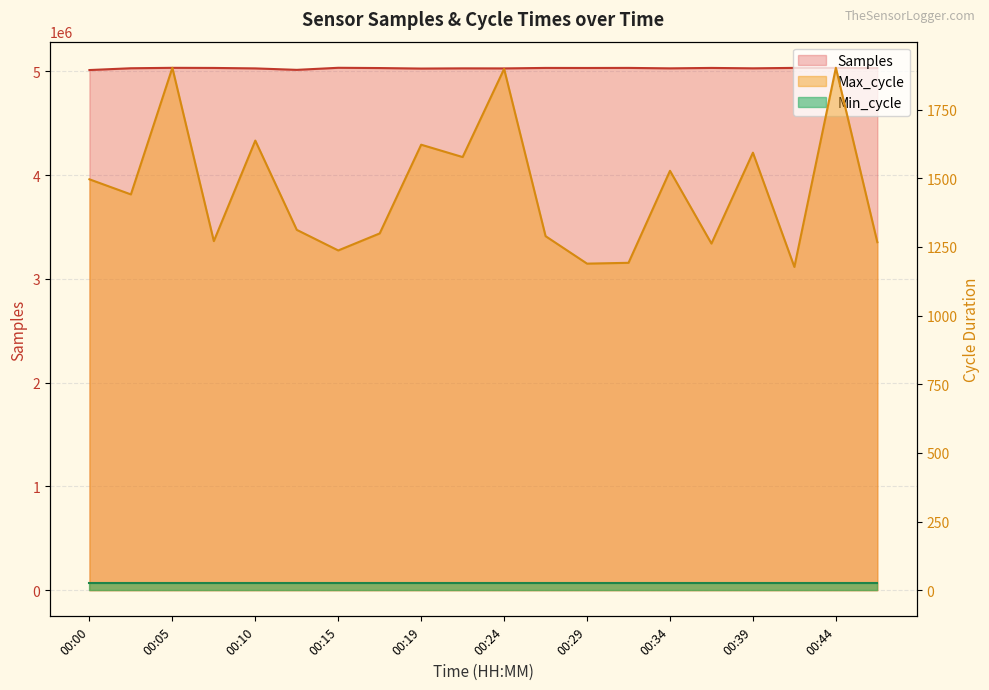

True or false: Samples has a value of 5030943 at 00:46.

True